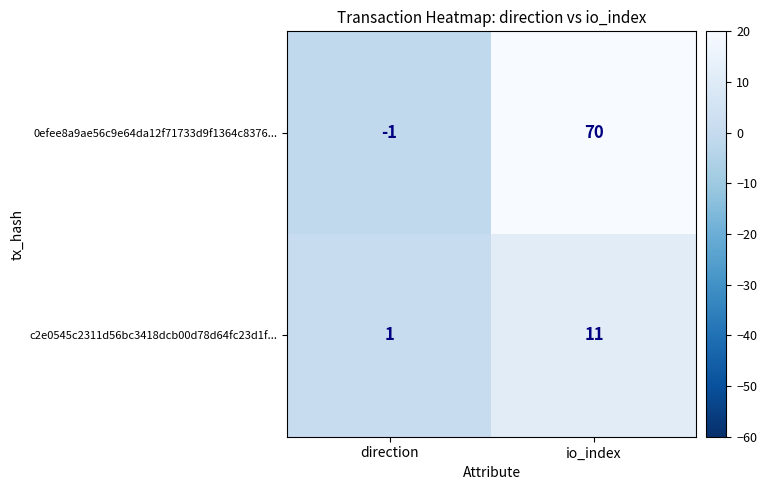

What is the average value of the c2e0545c2311d56bc3418dcb00d78d64fc23d1f... series?

6